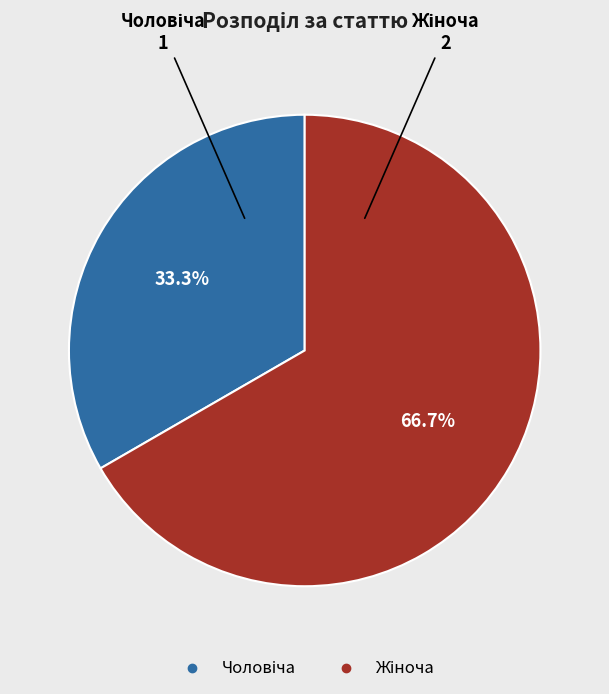

How many slices are in this pie chart?

2